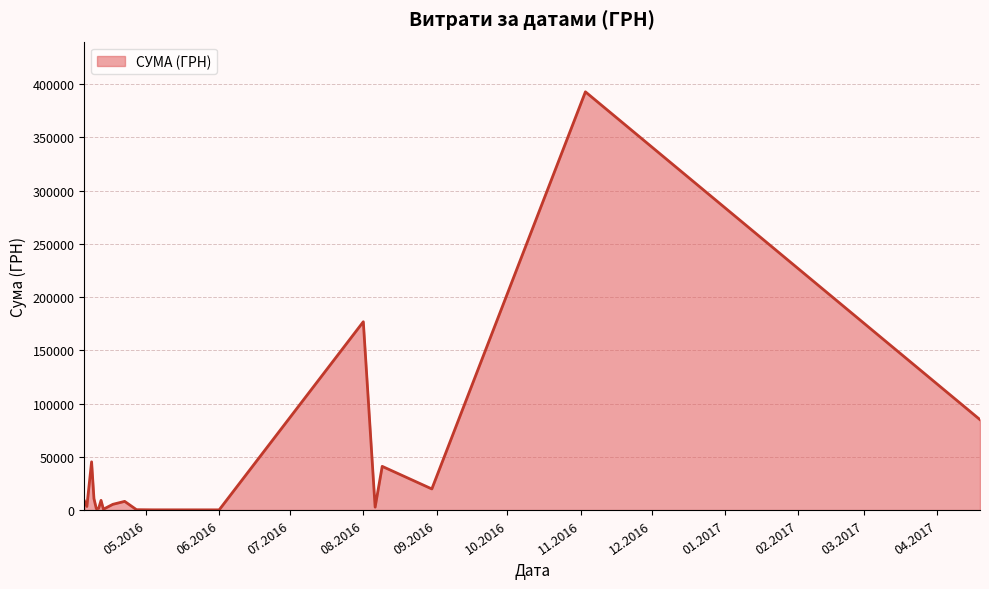

How many lines are shown in the chart?

1